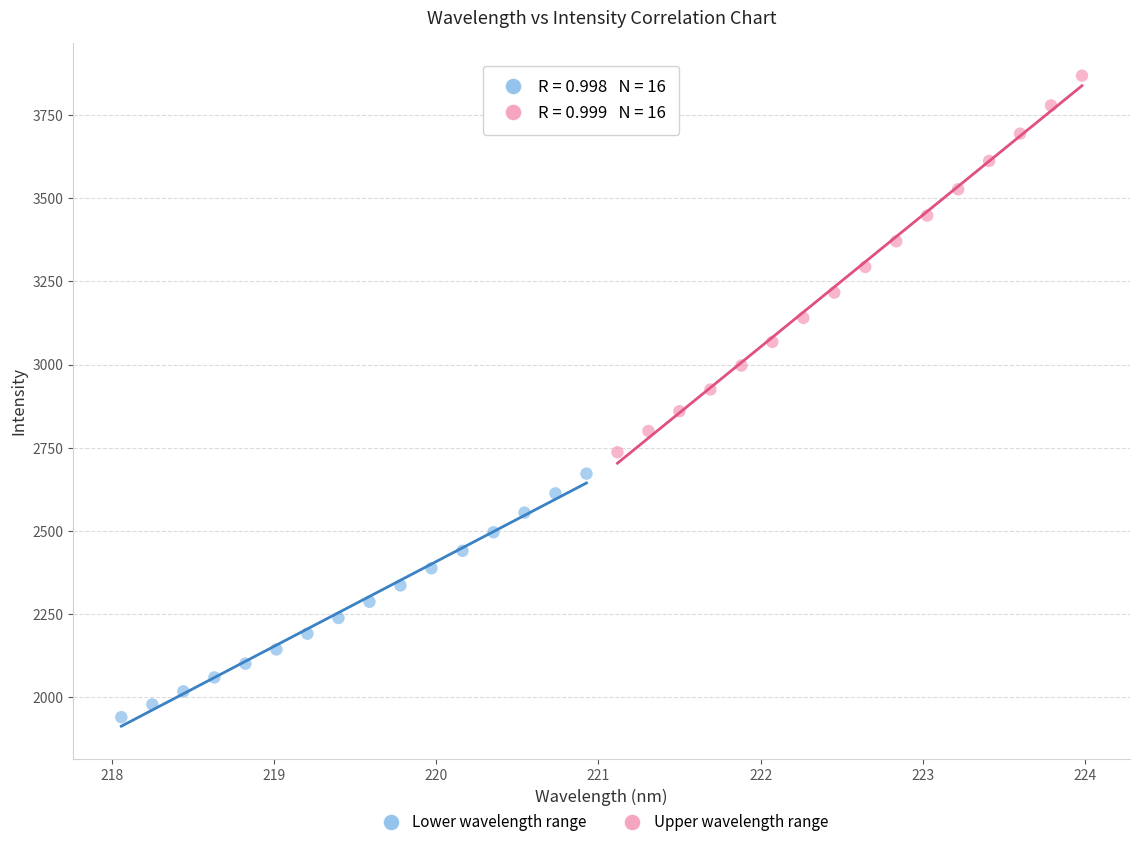

Which series has the largest Y range (max minus min)?

Upper wavelength range